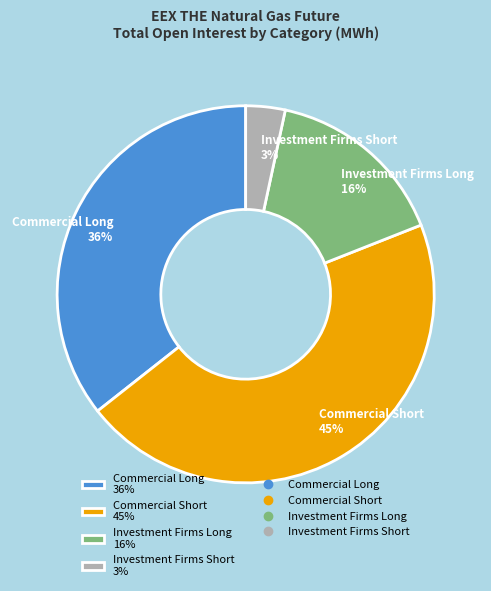

The Investment Firms Long 16% slice represents 16% of the pie. True or false?

True